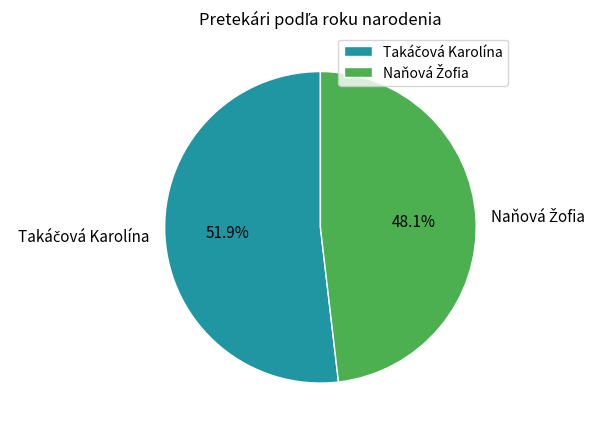

Does any single category account for the majority?

Yes